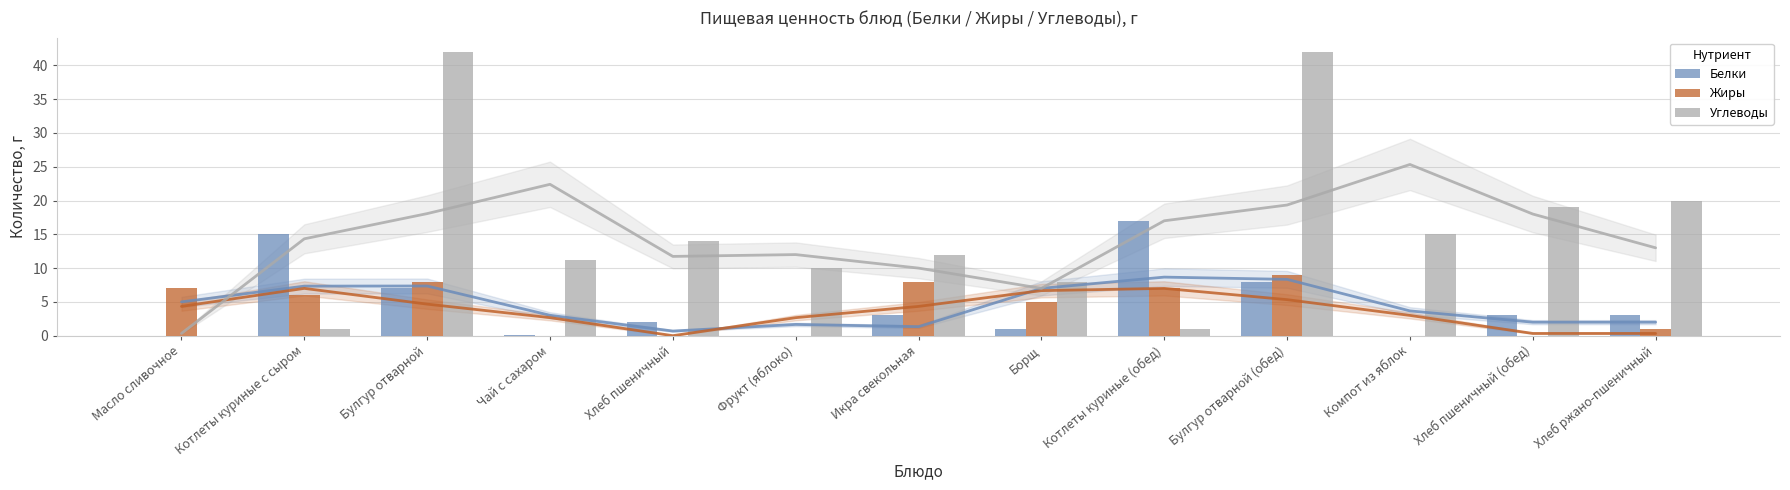

Reading left to right, transcribe all the data shown in this chart.

Белки: Масло сливочное=0.0	Котлеты куриные с сыром=15.0	Булгур отварной=7.0	Чай с сахаром=0.1	Хлеб пшеничный=2.0	Фрукт (яблоко)=0.0	Икра свекольная=3.0	Борщ=1.0	Котлеты куриные (обед)=17.0	Булгур отварной (обед)=8.0	Компот из яблок=0.0	Хлеб пшеничный (обед)=3.0	Хлеб ржано-пшеничный=3.0
Жиры: Масло сливочное=7.0	Котлеты куриные с сыром=6.0	Булгур отварной=8.0	Чай с сахаром=0.0	Хлеб пшеничный=0.0	Фрукт (яблоко)=0.0	Икра свекольная=8.0	Борщ=5.0	Котлеты куриные (обед)=7.0	Булгур отварной (обед)=9.0	Компот из яблок=0.0	Хлеб пшеничный (обед)=0.0	Хлеб ржано-пшеничный=1.0
Углеводы: Масло сливочное=0.0	Котлеты куриные с сыром=1.0	Булгур отварной=42.0	Чай с сахаром=11.2	Хлеб пшеничный=14.0	Фрукт (яблоко)=10.0	Икра свекольная=12.0	Борщ=8.0	Котлеты куриные (обед)=1.0	Булгур отварной (обед)=42.0	Компот из яблок=15.0	Хлеб пшеничный (обед)=19.0	Хлеб ржано-пшеничный=20.0